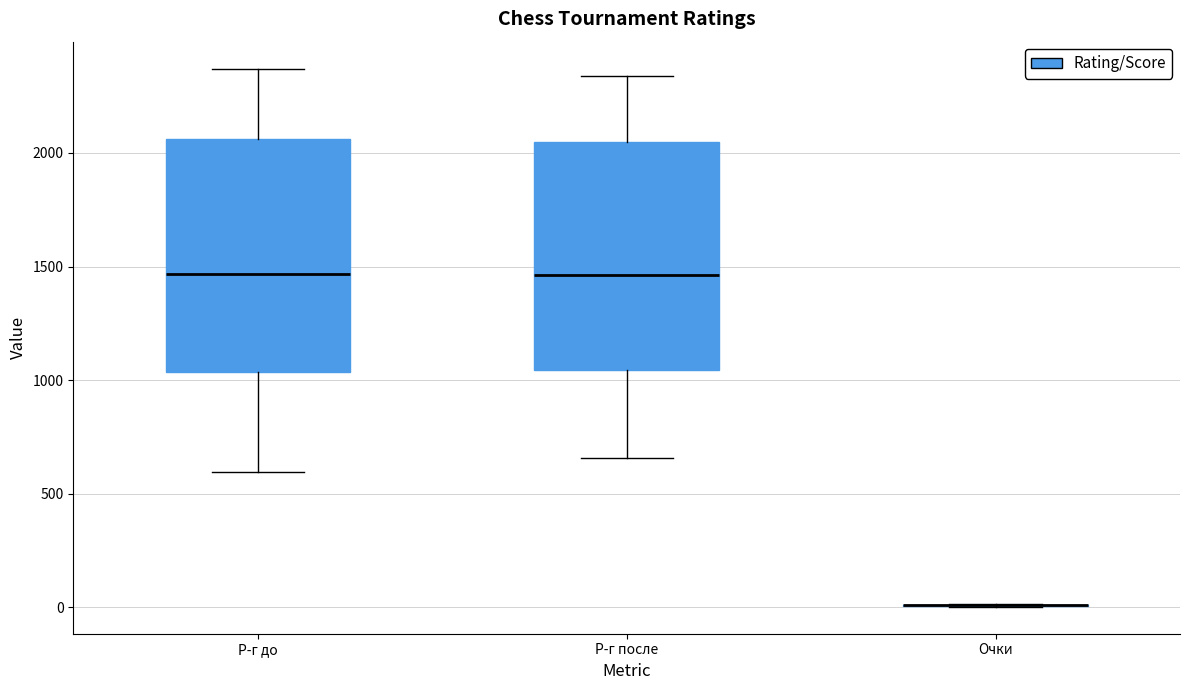

Reading left to right, read every box against the y-axis: the position of its median line, the range the box covers, and the ends of its whiskers. The values are not printed on the chart, so give them approximately, as read against the axis.

Р-г до: median 1450, box 1050 to 2050, whiskers 600 to 2350
Р-г после: median 1450, box 1050 to 2050, whiskers 650 to 2350
Очки: box collapsed to a line at 0, whiskers 0 to 0